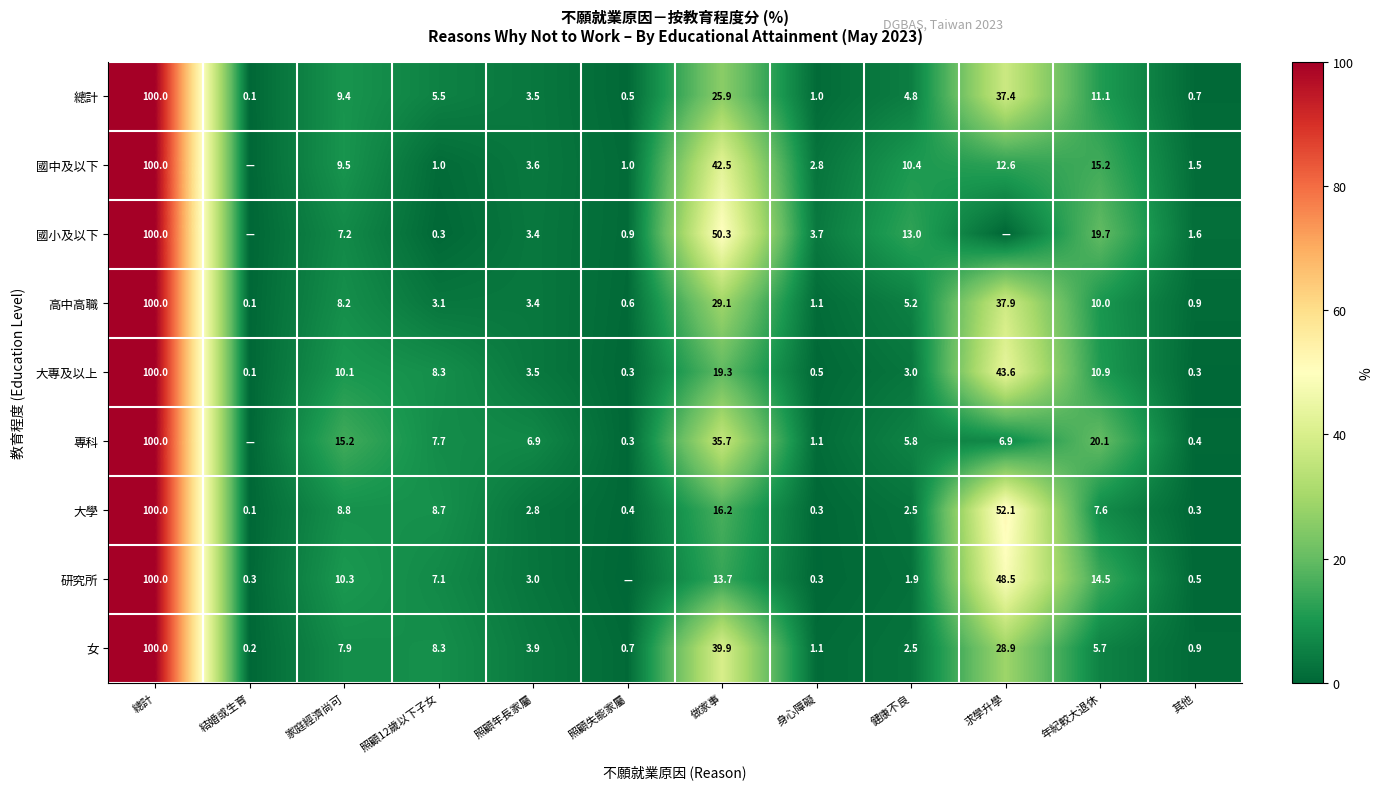

At which label is 高中高職 closest to 50?

求學升學